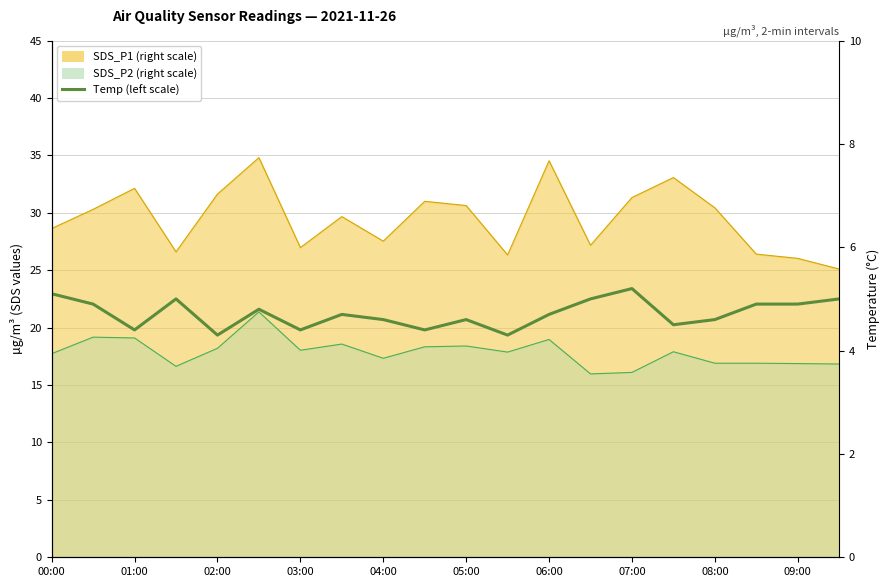

True or false: the data shows 4.6 at 05:00.

True